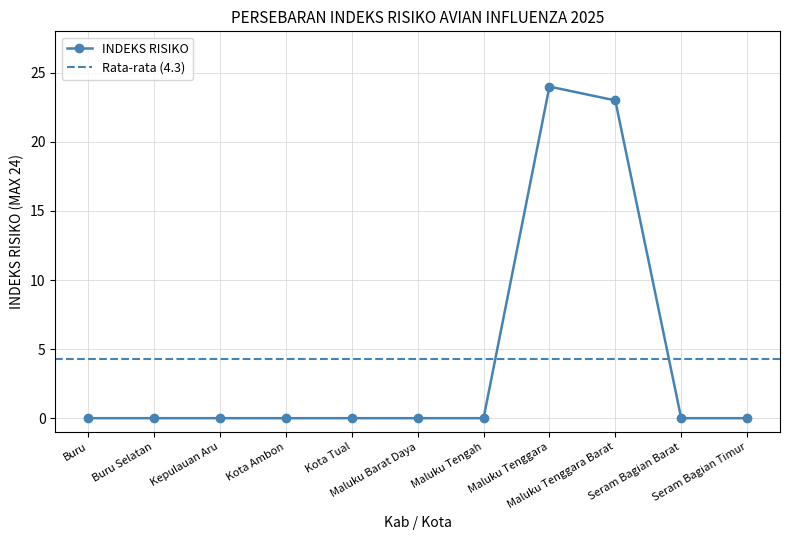

How many positive values are there?

2